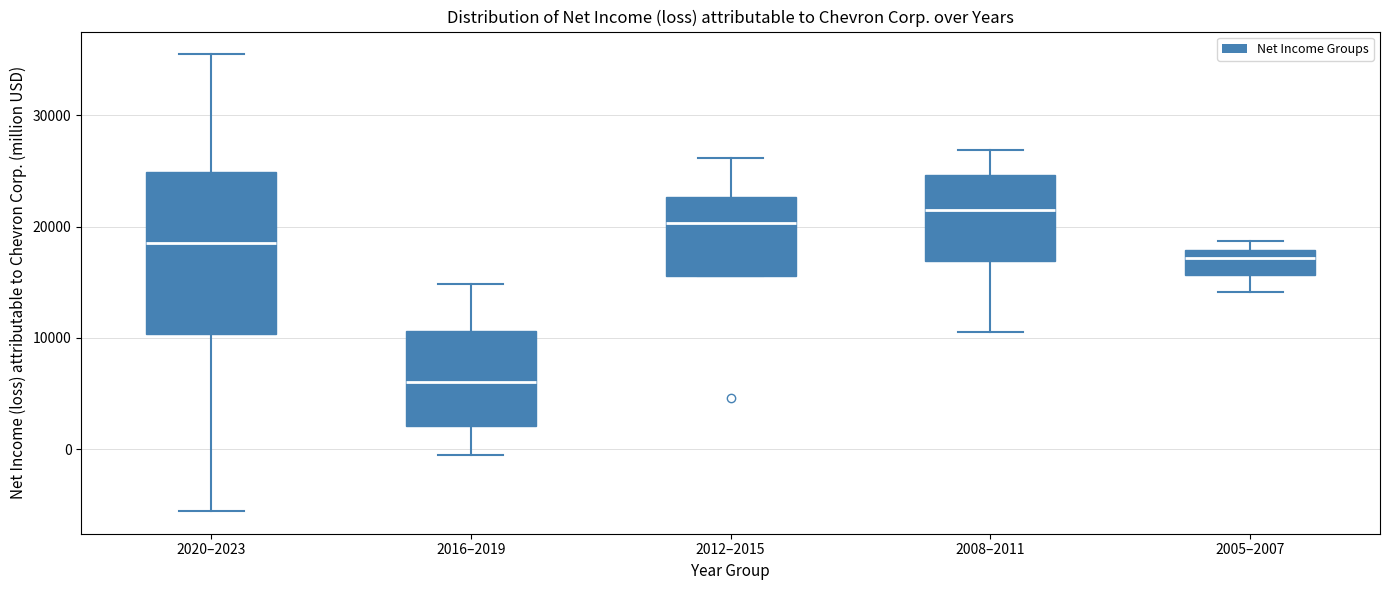

Where is the upper edge of the box for 2008–2011 on the y-axis? The values are not printed on the chart, so give them approximately, as read against the axis.

25000